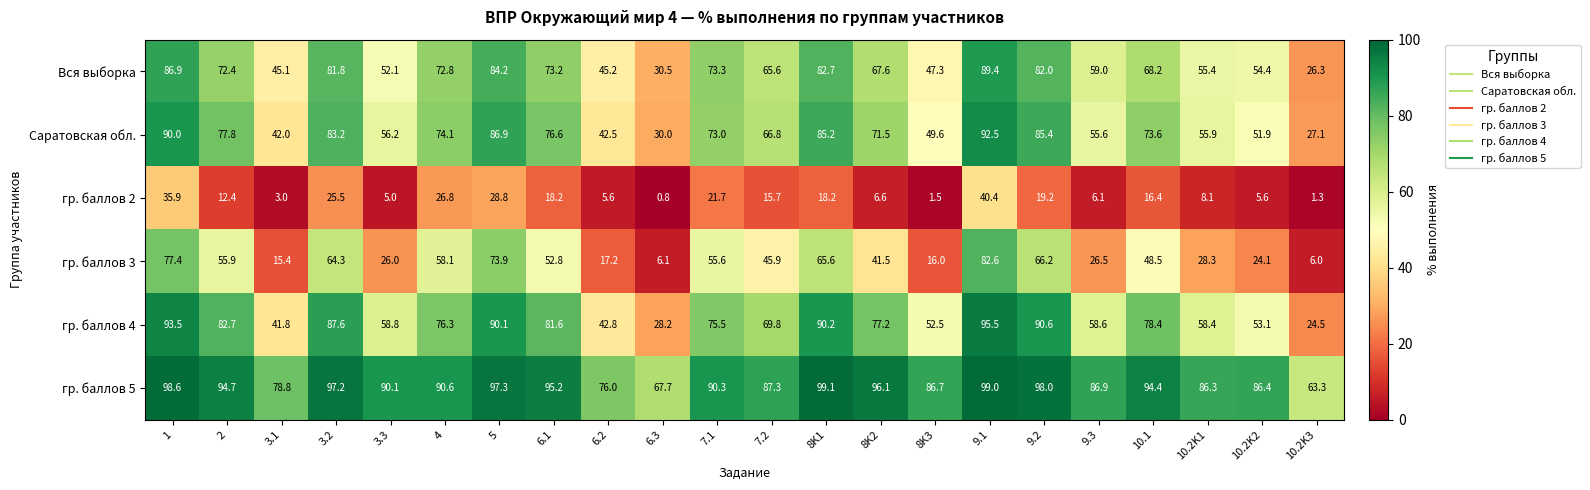

What is the total value across all series at 8K1?

441.0